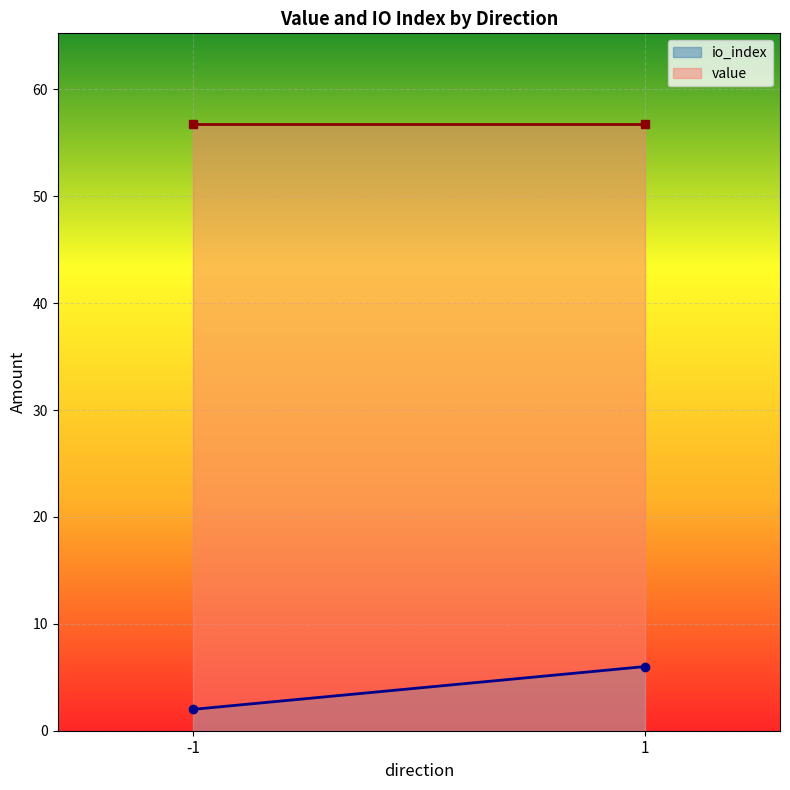

At 1, list the series in order from largest to smallest.

value, io_index